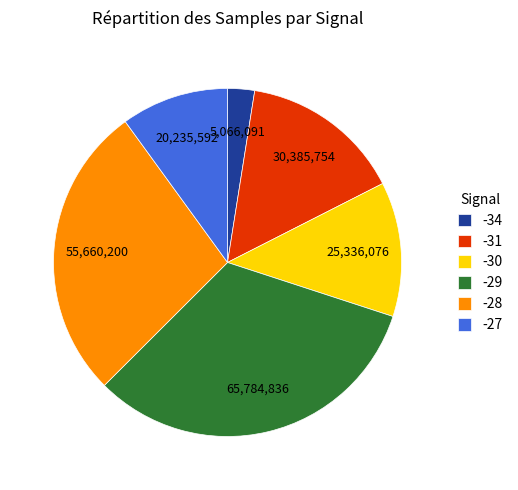

How many segments does this pie chart have?

6